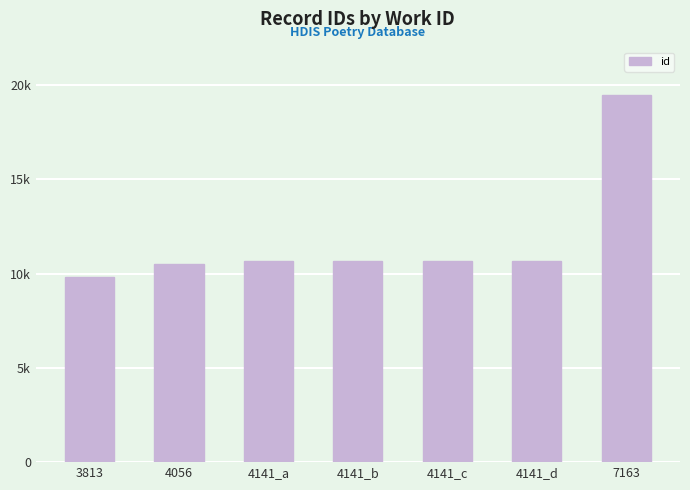

What is the sum of the values at 4141_c and 7163?

30090